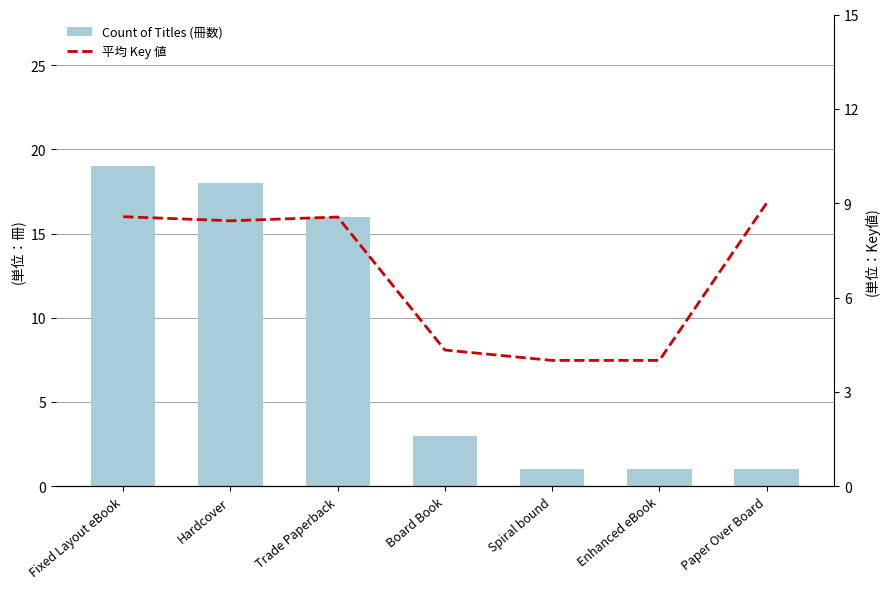

At which label does Count of Titles (冊数) first exceed 3?

Fixed Layout eBook